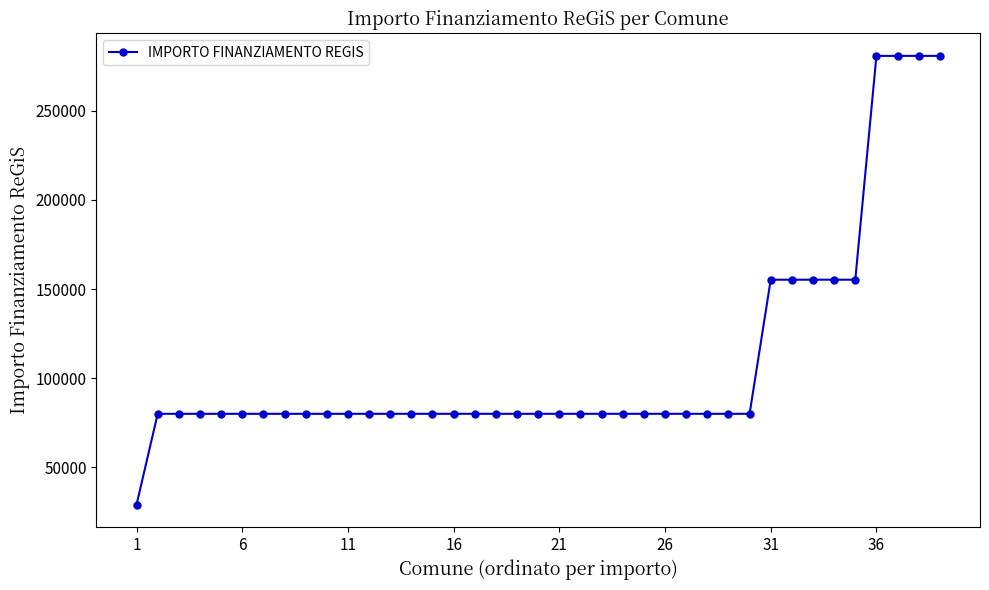

What is the value of the 5th point from the left?

79922